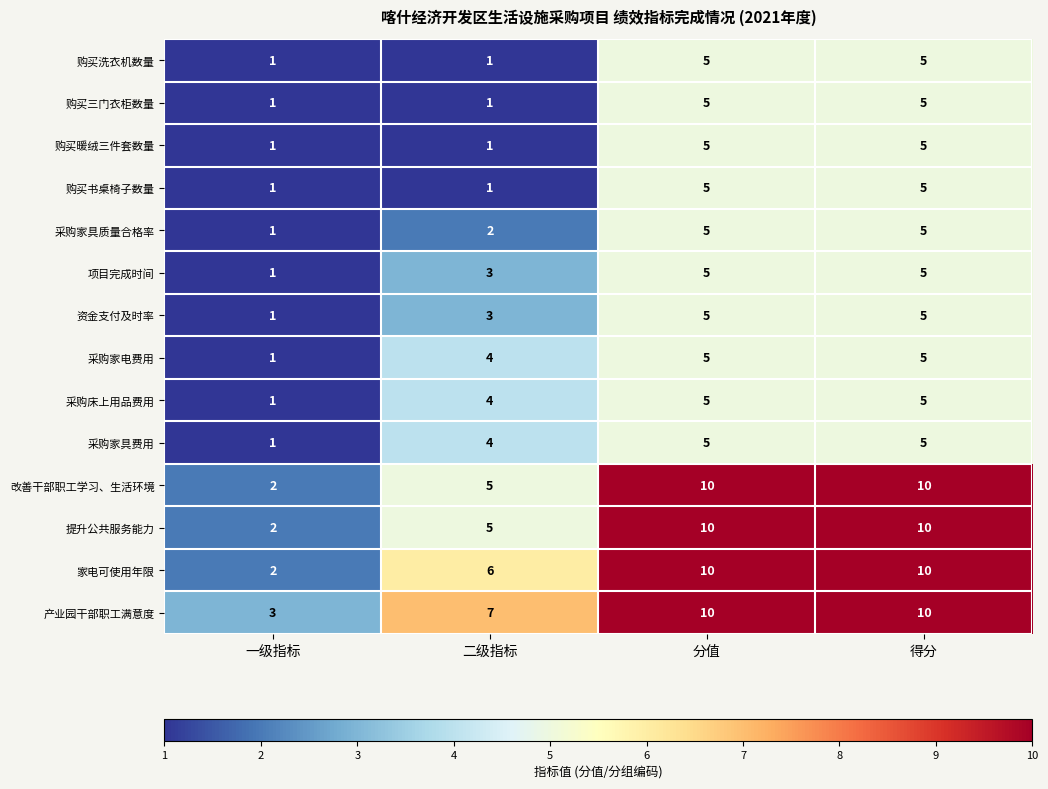

At which label is 改善干部职工学习、生活环境 closest to 6?

二级指标